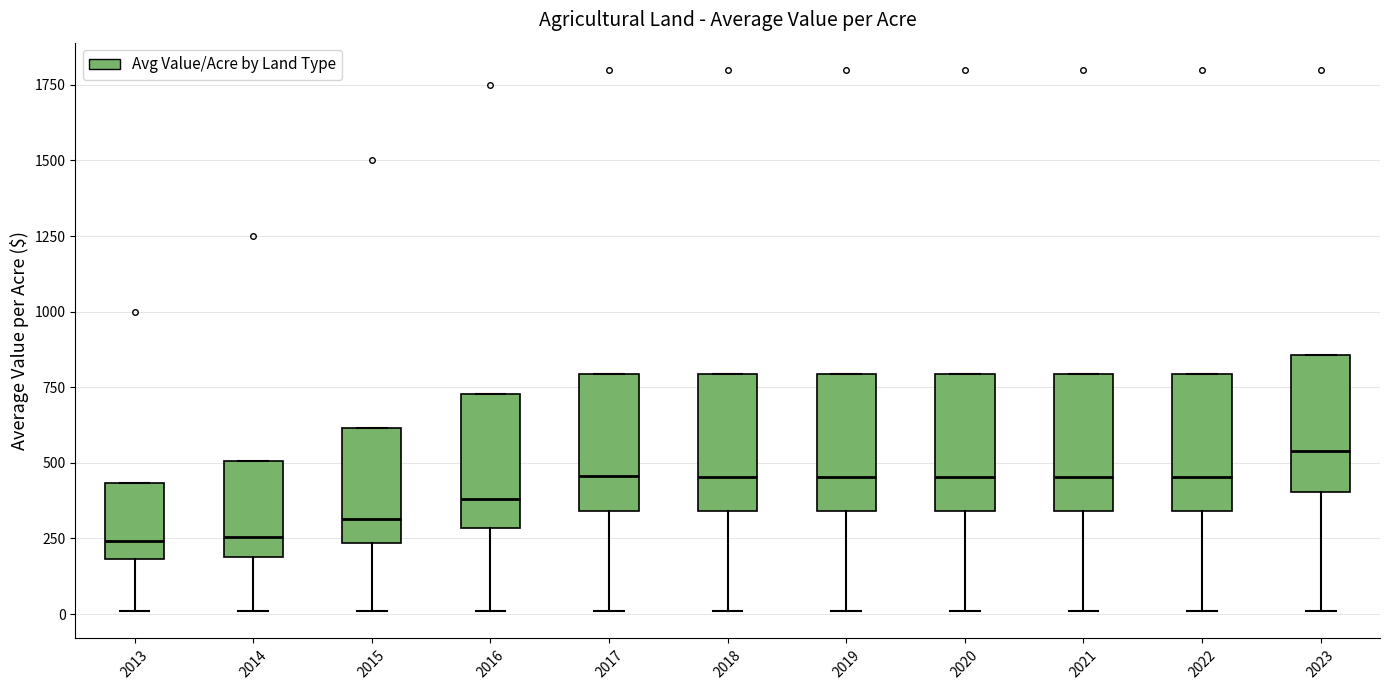

Where does the lower whisker of the box at x = 2021 end on the y-axis? The values are not printed on the chart, so give them approximately, as read against the axis.

0